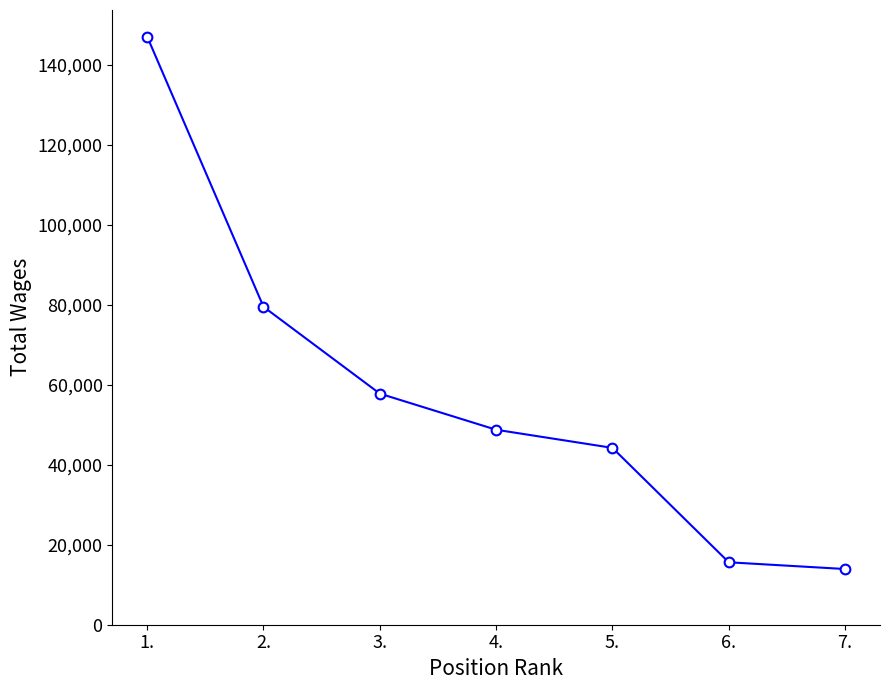

What is the average value?

58106